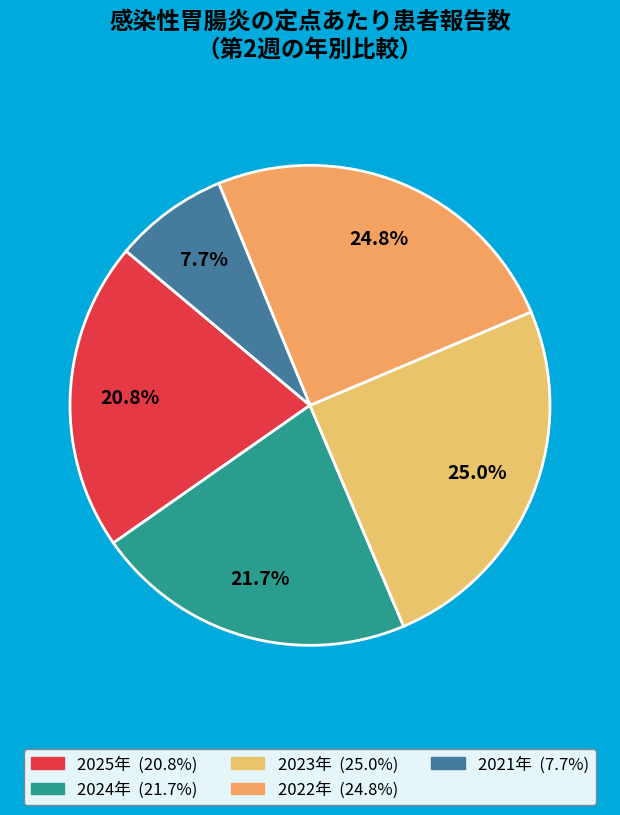

What portion of the pie excludes 2022年?

75.2%